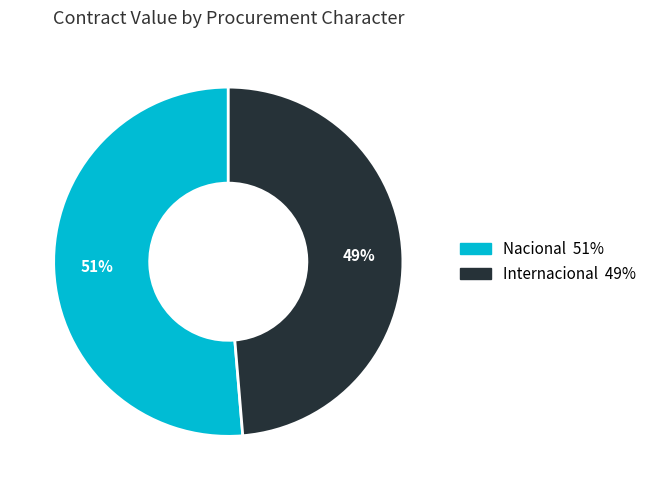

Is there any slice that represents more than half of the pie?

Yes